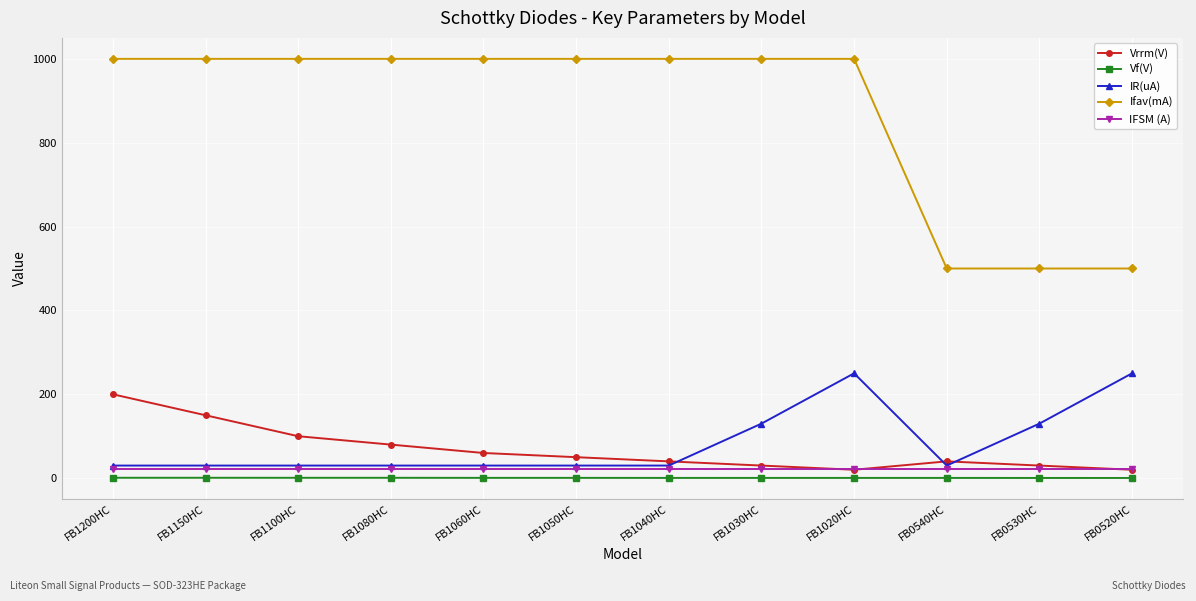

Which series changed the most between FB1100HC and FB0520HC?

Ifav(mA)